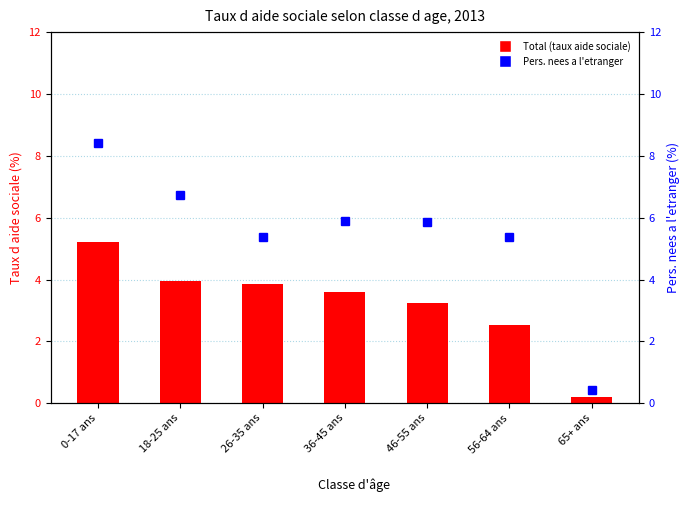

True or false: Pers. nees a l'etranger has a value of 8.4 at 0-17 ans.

True